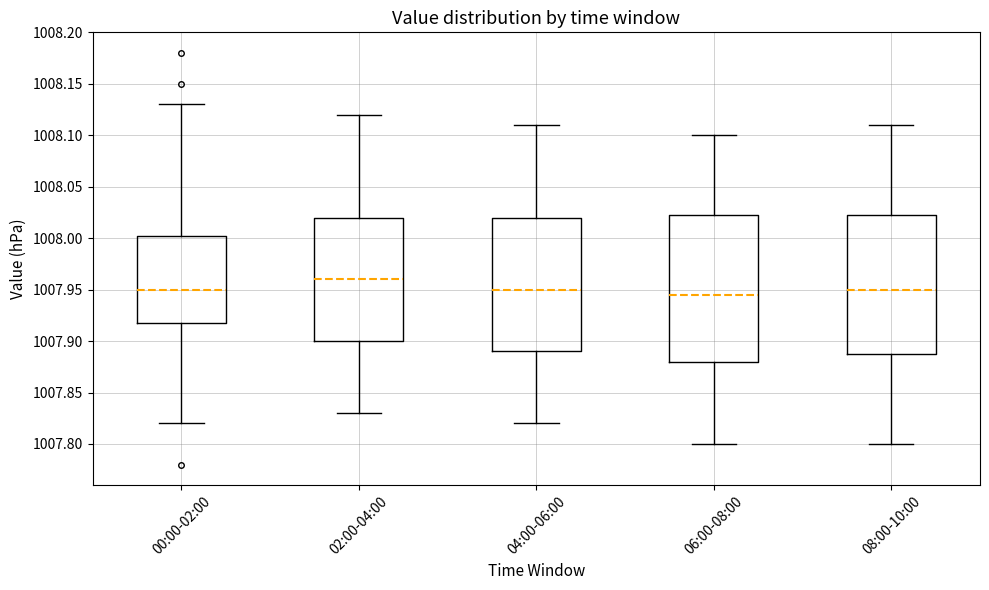

Where does the median line of the box for 02:00-04:00 sit on the y-axis? The values are not printed on the chart, so give them approximately, as read against the axis.

1007.960